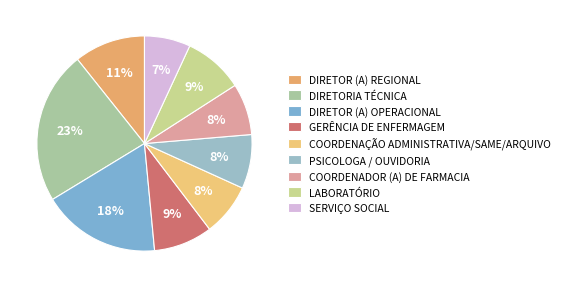

Is there a majority slice in this chart?

No